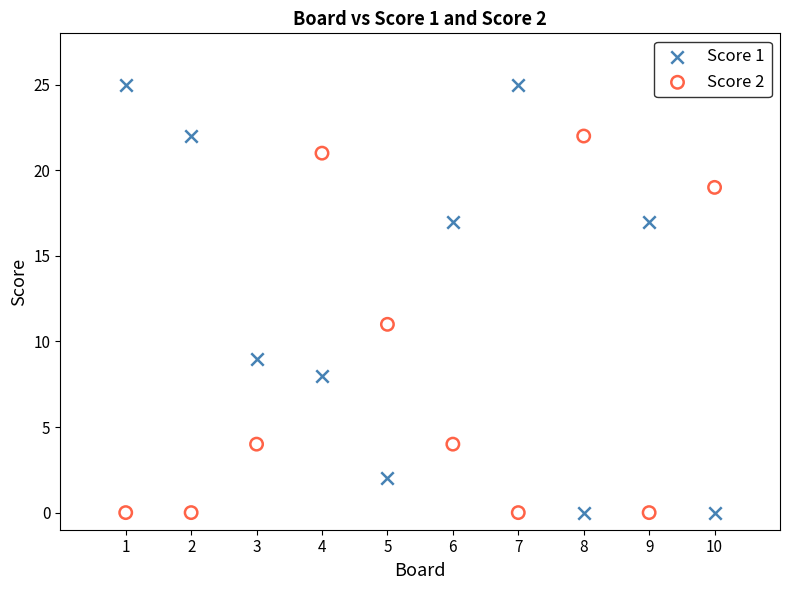

Which series has the largest Y range (max minus min)?

Score 1